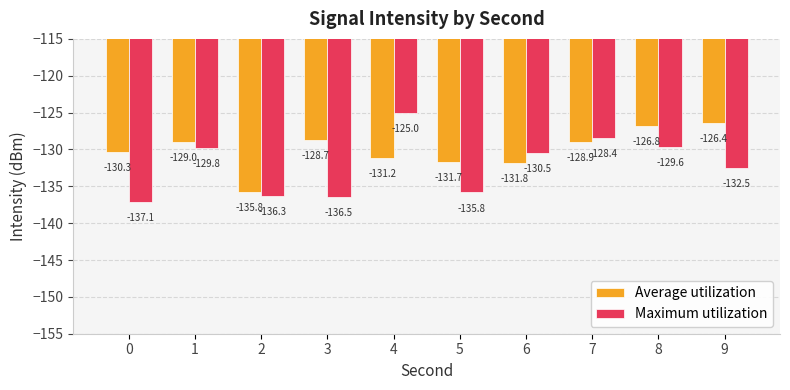

Reading left to right, extract all data points from this chart.

Average utilization: -130.3	-129.0	-135.8	-128.7	-131.2	-131.7	-131.8	-128.9	-126.8	-126.4
Maximum utilization: -137.1	-129.8	-136.3	-136.5	-125.0	-135.8	-130.5	-128.4	-129.6	-132.5